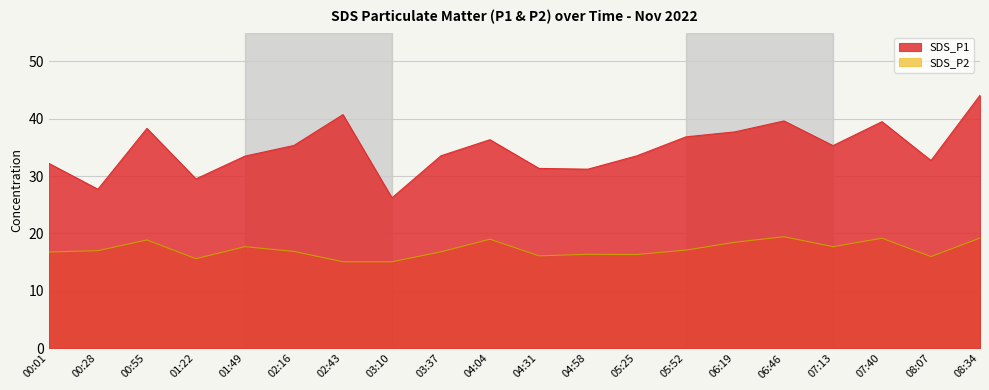

Reading left to right, list all the values displayed in this chart.

SDS_P1: 00:01=32.2	00:28=27.7	00:55=38.3	01:22=29.5	01:49=33.5	02:16=35.3	02:43=40.7	03:10=26.2	03:37=33.5	04:04=36.3	04:31=31.3	04:58=31.2	05:25=33.5	05:52=36.8	06:19=37.7	06:46=39.6	07:13=35.3	07:40=39.5	08:07=32.7	08:34=44.1
SDS_P2: 00:01=16.8	00:28=17.0	00:55=18.9	01:22=15.6	01:49=17.7	02:16=16.9	02:43=15.1	03:10=15.1	03:37=16.8	04:04=19.0	04:31=16.1	04:58=16.4	05:25=16.3	05:52=17.1	06:19=18.5	06:46=19.4	07:13=17.7	07:40=19.2	08:07=16.0	08:34=19.2